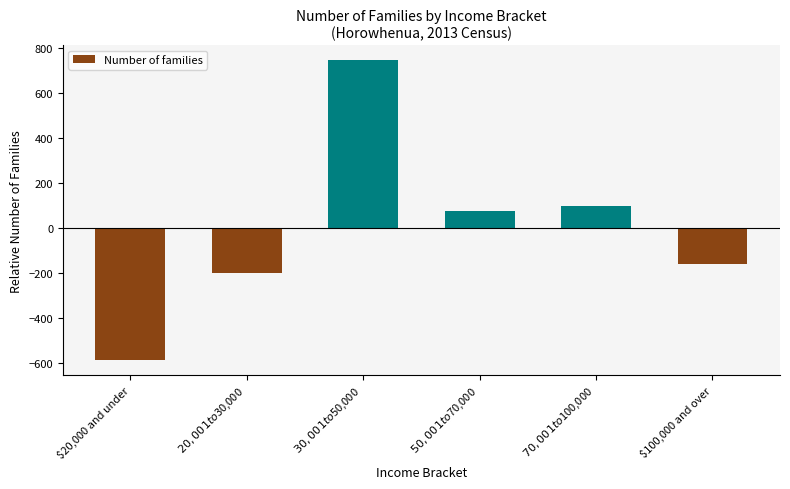

Which label corresponds to the largest value in the chart?

$30,001 to $50,000